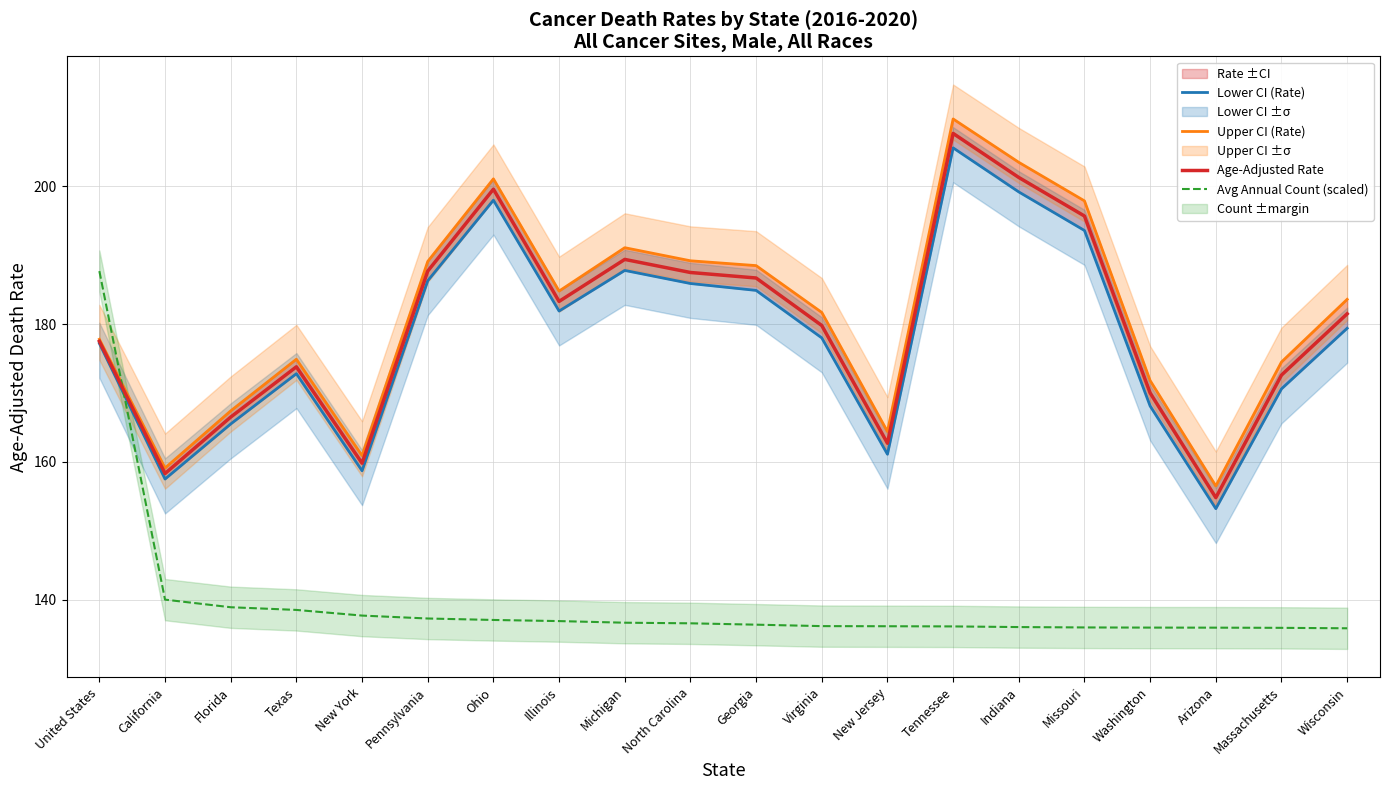

The Avg Annual Count (scaled) series shows 135.9 at Missouri. True or false?

True